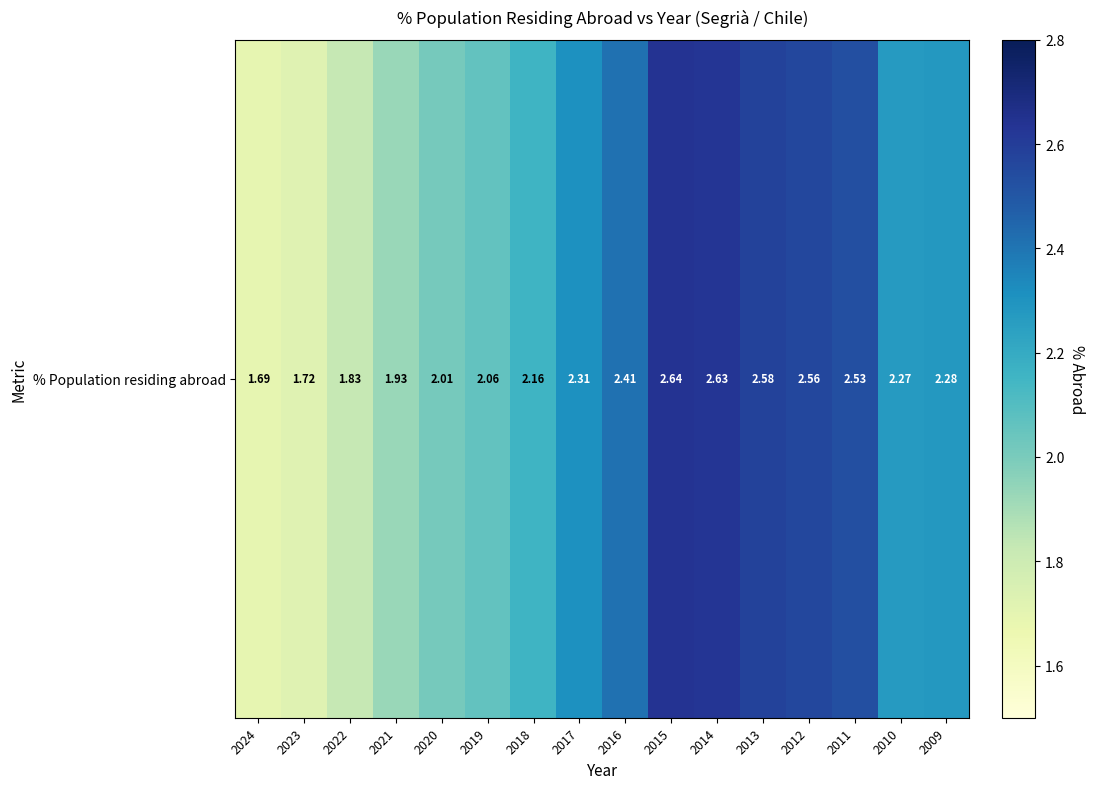

How many values exceed 2?

12